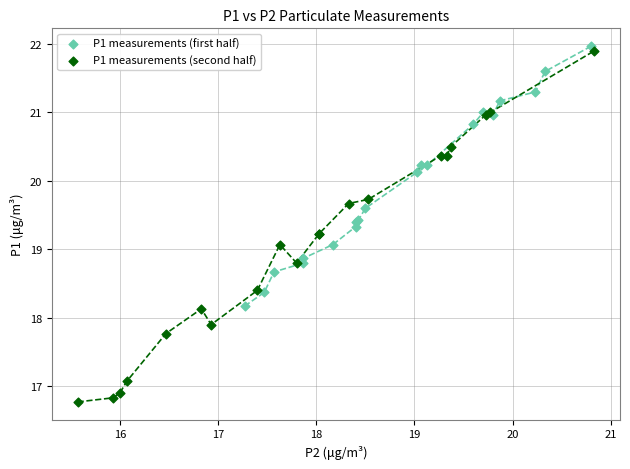

What are all the series names shown in the legend?

P1 measurements (first half), P1 measurements (second half)